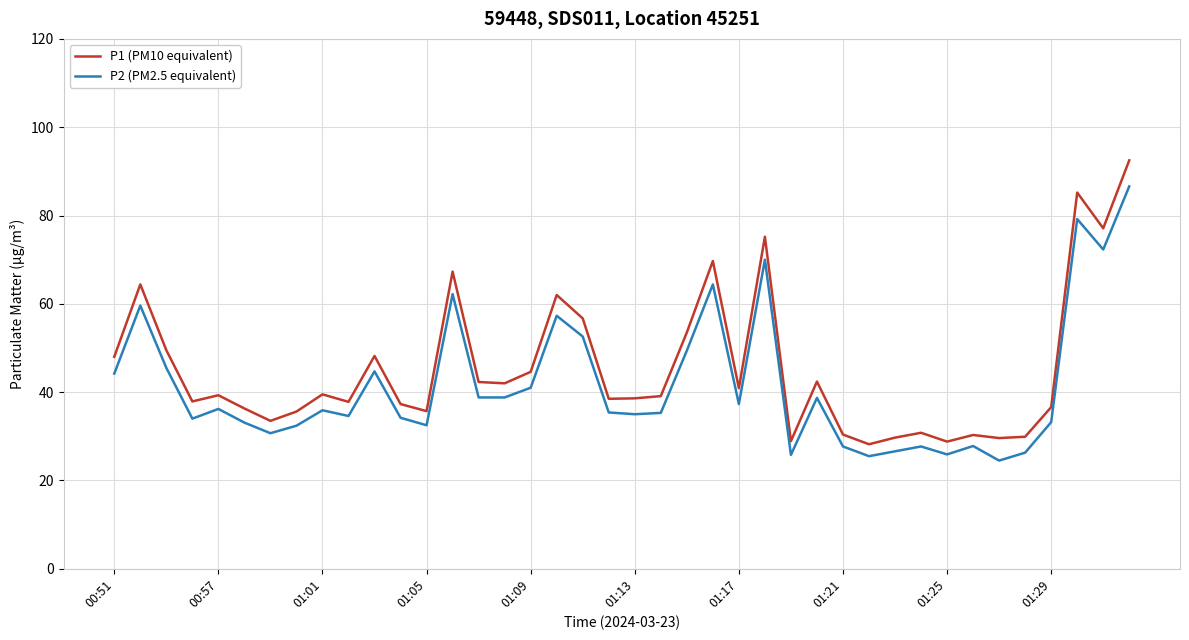

List the series in order of their peak value, lowest first.

P2 (PM2.5 equivalent), P1 (PM10 equivalent)